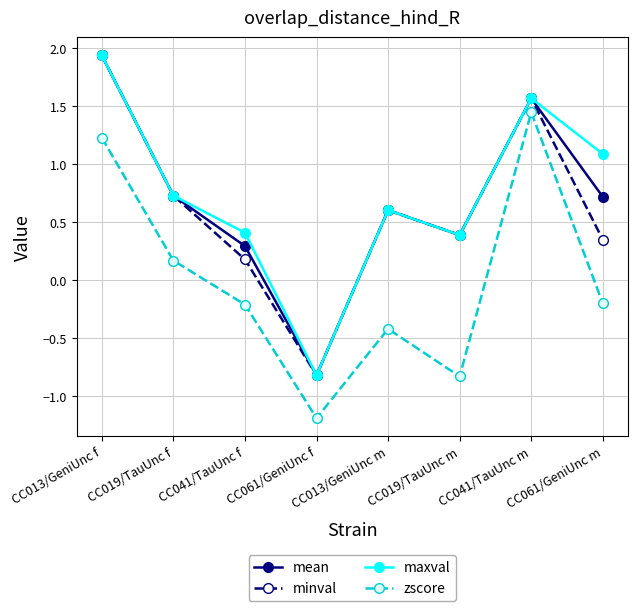

Which label corresponds to the smallest value in the chart?

CC061/GeniUnc f